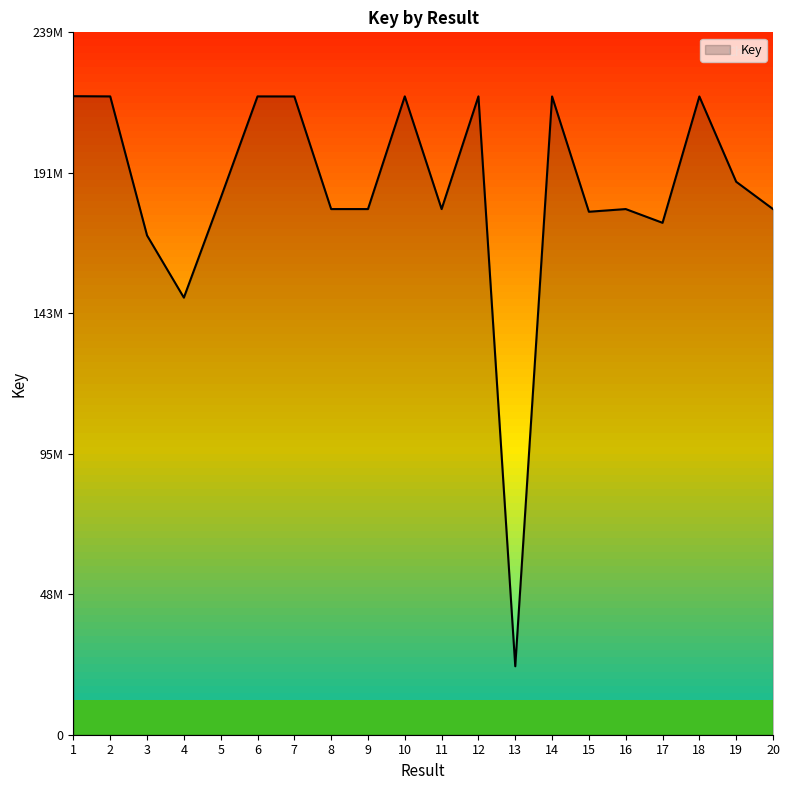

Does the chart have visible grid lines?

No